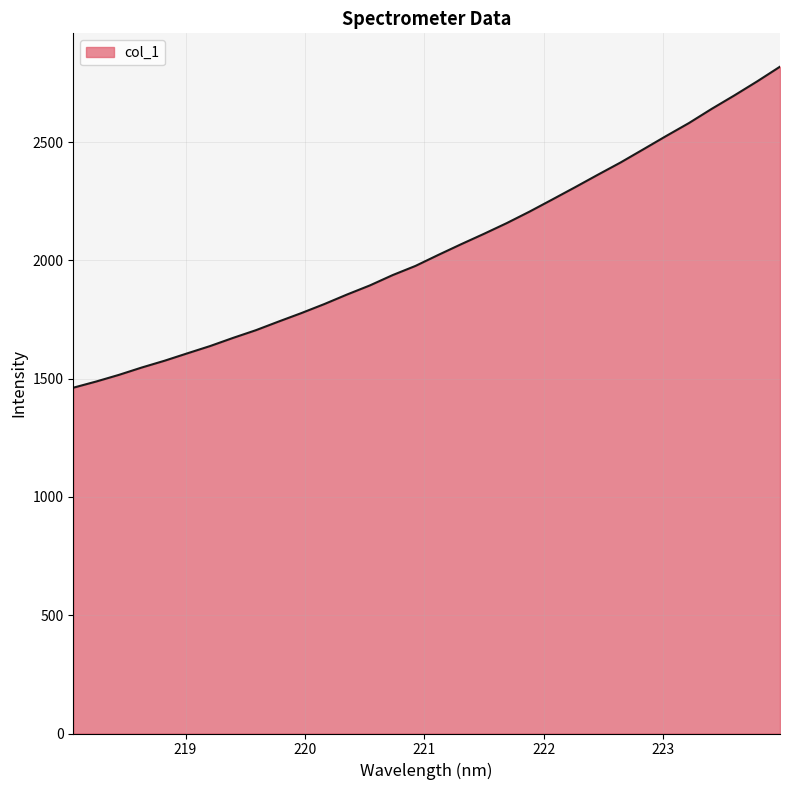

What is the difference between the maximum and minimum values?

1357.2